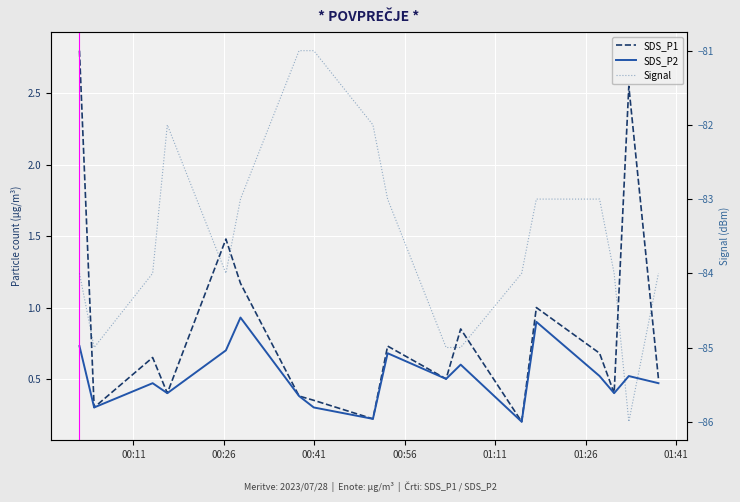

Which series has the largest total across all categories?

SDS_P1